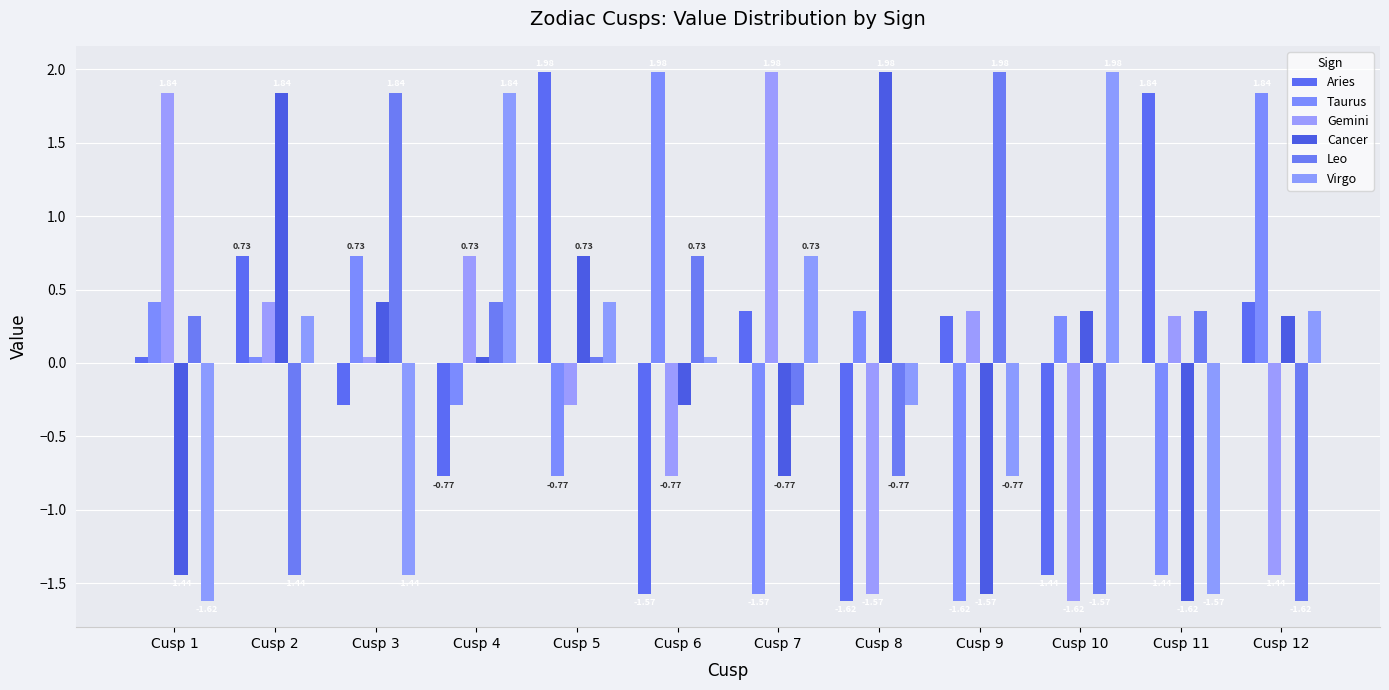

Between Cusp 6 and Cusp 7, which series saw the biggest shift?

Taurus